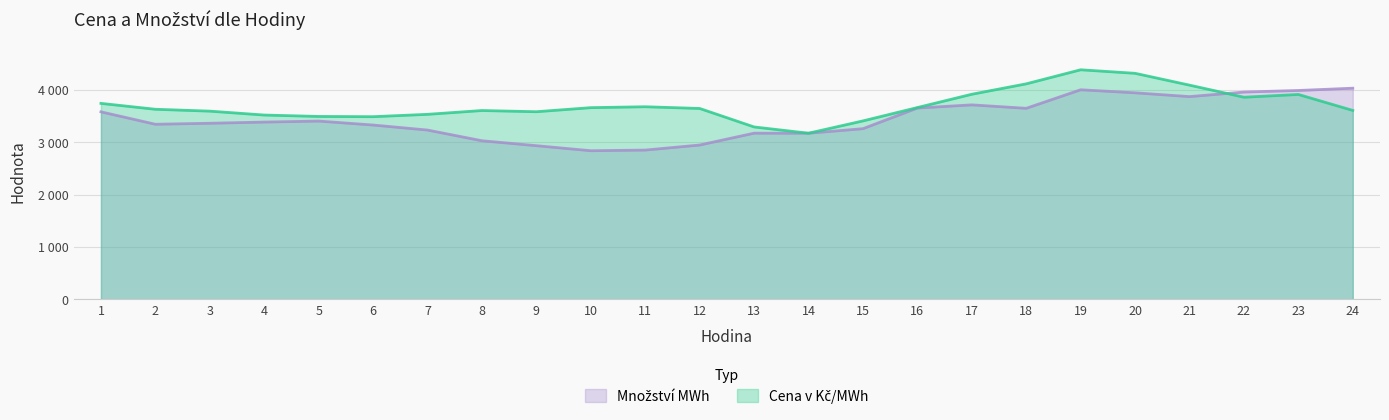

Reading left to right, what are all the values shown in this chart?

Cena v Kč/MWh: 3741.1	3628.9	3593.0	3518.7	3491.9	3487.4	3532.1	3604.9	3581.9	3659.7	3676.9	3644.3	3291.6	3171.8	3406.8	3661.3	3915.5	4114.1	4382.5	4315.0	4089.3	3858.9	3911.4	3606.7
Množství MWh: 3579.9	3342.8	3361.9	3384.7	3403.5	3328.0	3232.2	3028.1	2933.8	2837.8	2850.2	2946.4	3172.6	3171.4	3258.3	3651.9	3712.9	3647.1	4001.0	3942.9	3870.6	3957.3	3987.4	4031.0